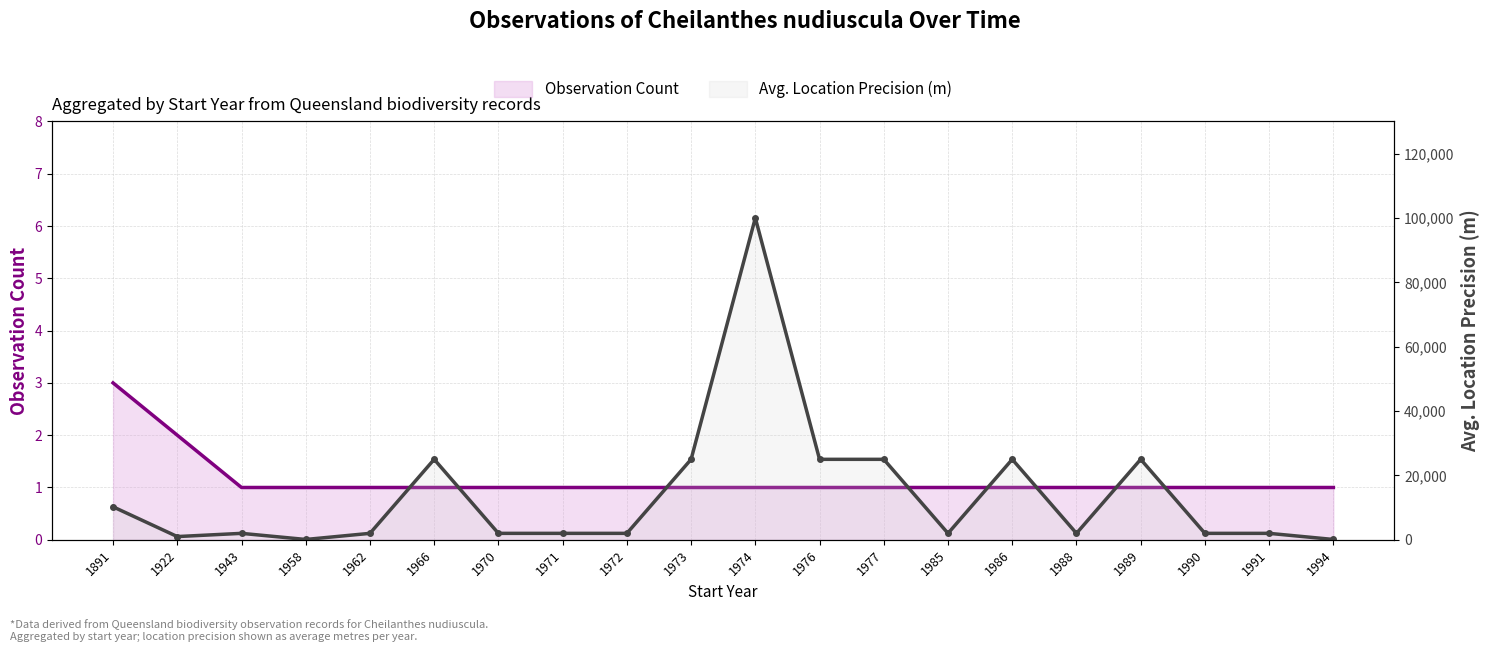

The Avg. Location Precision (m) series shows 157067 at 1974. True or false?

False